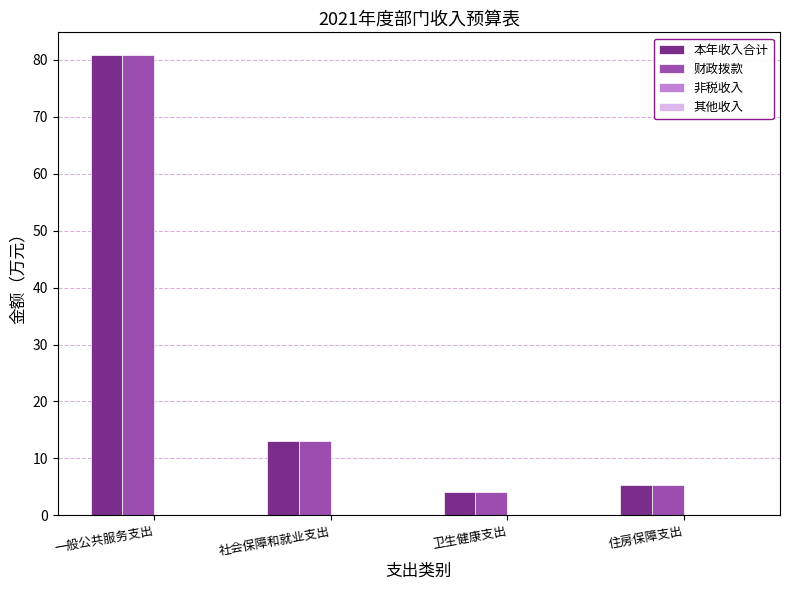

Reading left to right, list all the values displayed in this chart.

本年收入合计: 一般公共服务支出=80.8	社会保障和就业支出=13.1	卫生健康支出=4.2	住房保障支出=5.3
财政拨款: 一般公共服务支出=80.8	社会保障和就业支出=13.1	卫生健康支出=4.2	住房保障支出=5.3